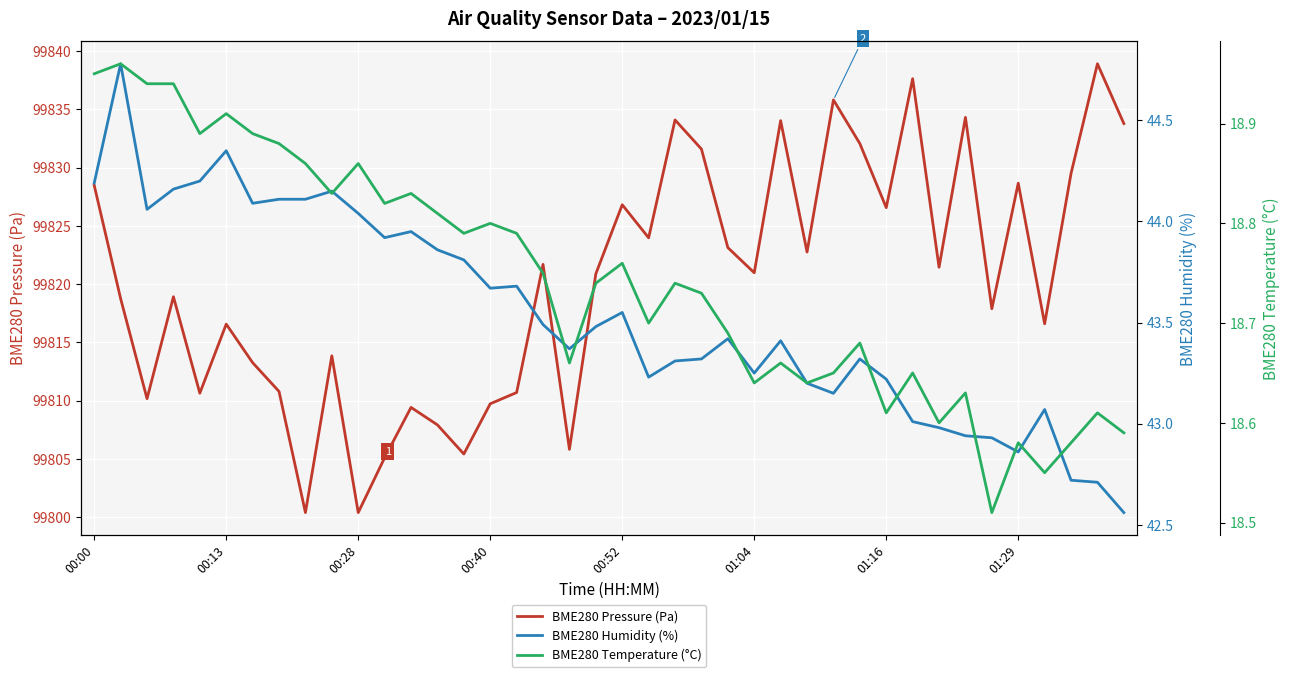

What is the total value across all series at 37?

99890.8